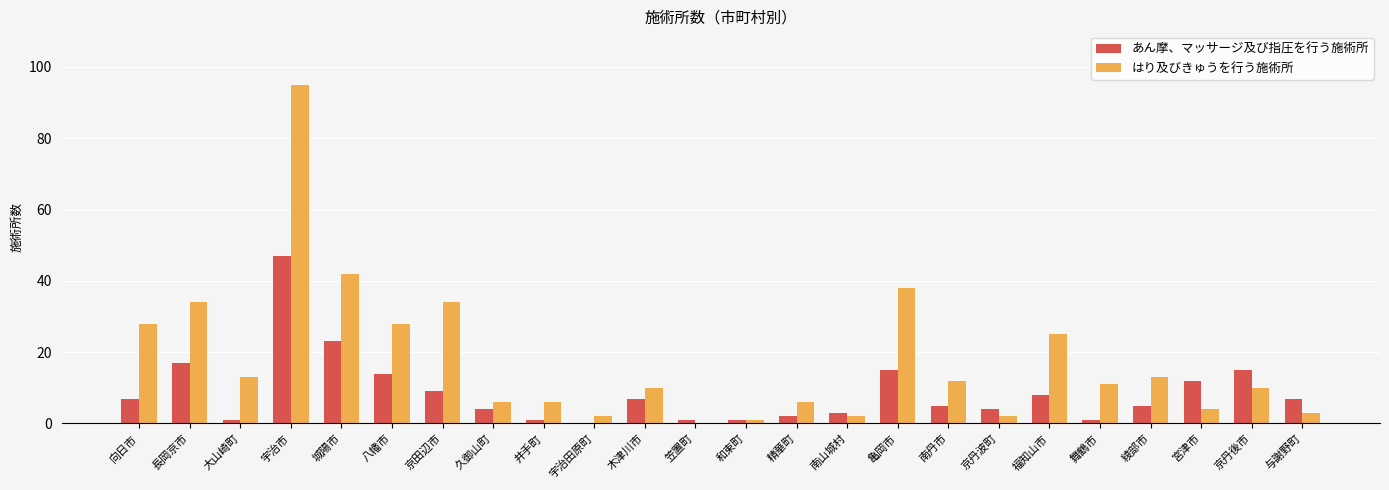

Reading right to left, transcribe all the data shown in this chart.

あん摩、マッサージ及び指圧を行う施術所: 与謝野町=7	京丹後市=15	宮津市=12	綾部市=5	舞鶴市=1	福知山市=8	京丹波町=4	南丹市=5	亀岡市=15	南山城村=3	精華町=2	和束町=1	笠置町=1	木津川市=7	宇治田原町=0	井手町=1	久御山町=4	京田辺市=9	八幡市=14	城陽市=23	宇治市=47	大山崎町=1	長岡京市=17	向日市=7
はり及びきゅうを行う施術所: 与謝野町=3	京丹後市=10	宮津市=4	綾部市=13	舞鶴市=11	福知山市=25	京丹波町=2	南丹市=12	亀岡市=38	南山城村=2	精華町=6	和束町=1	笠置町=0	木津川市=10	宇治田原町=2	井手町=6	久御山町=6	京田辺市=34	八幡市=28	城陽市=42	宇治市=95	大山崎町=13	長岡京市=34	向日市=28